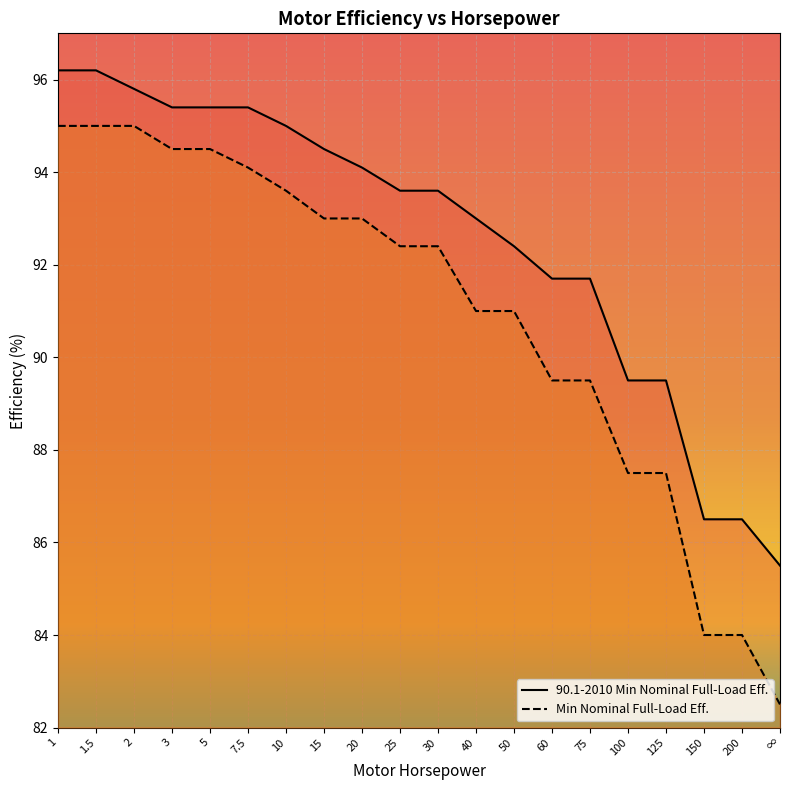

Is it true that Minimum Nominal Full-Load Efficiency equals 89.5 at 60?

True